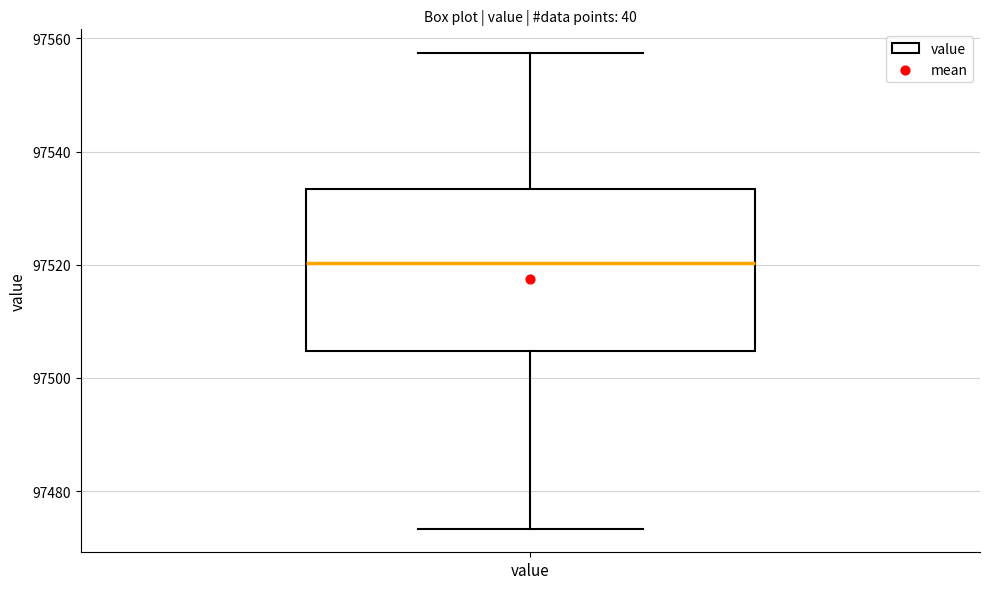

Read this box plot against the y-axis: the position of the median line, the range covered by the box, and the ends of both whiskers. The values are not printed on the chart, so give them approximately, as read against the axis.

median 97520, box 97504 to 97534, whiskers 97474 to 97558